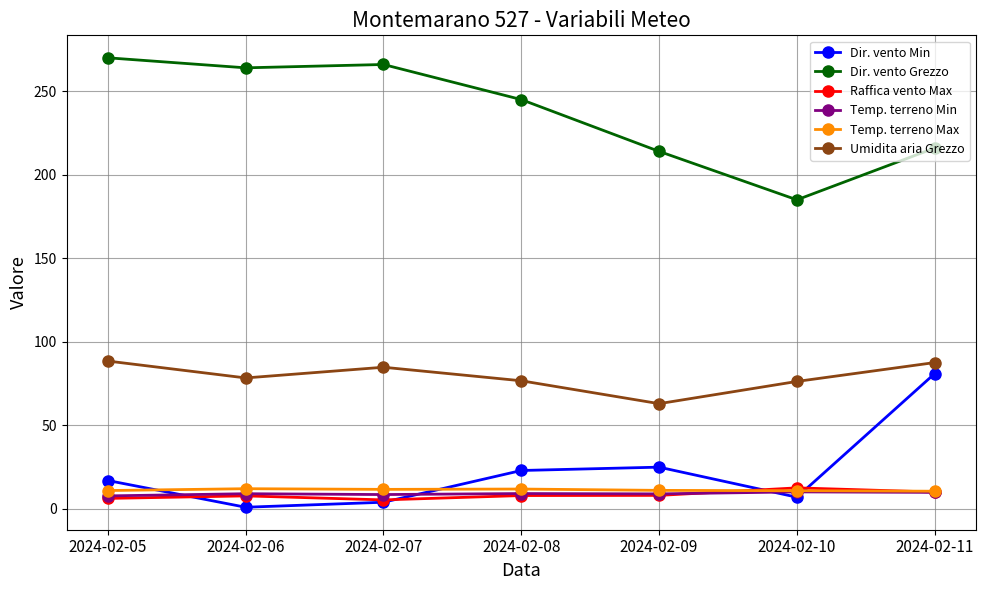

What is the value of the Temp. terreno Max point at the 4th from the left?

11.9